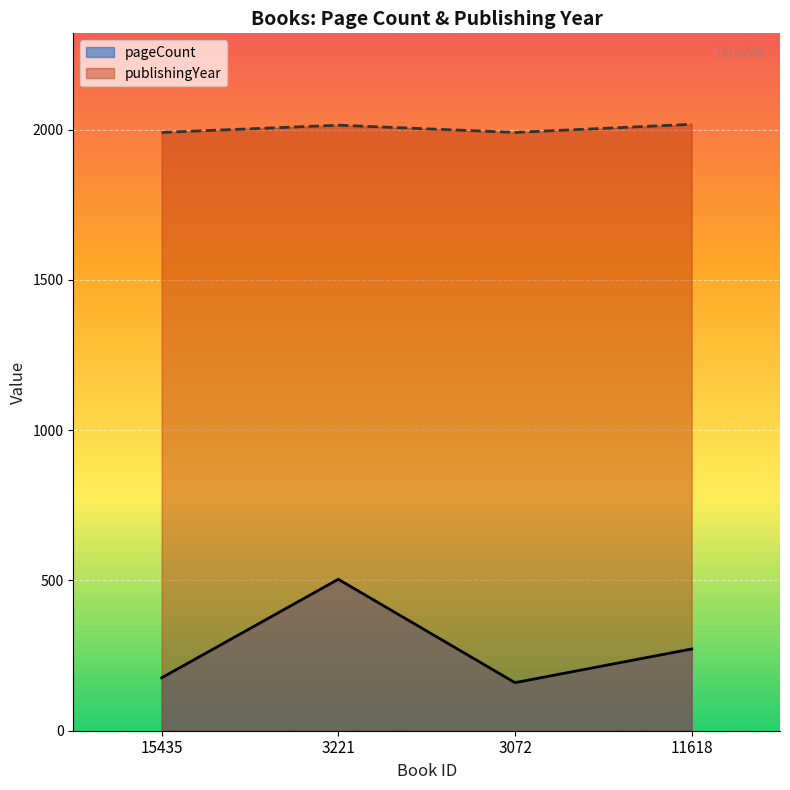

Reading left to right, transcribe all the data shown in this chart.

pageCount: 15435=176	3221=504	3072=160	11618=272
publishingYear: 15435=1991	3221=2015	3072=1991	11618=2018